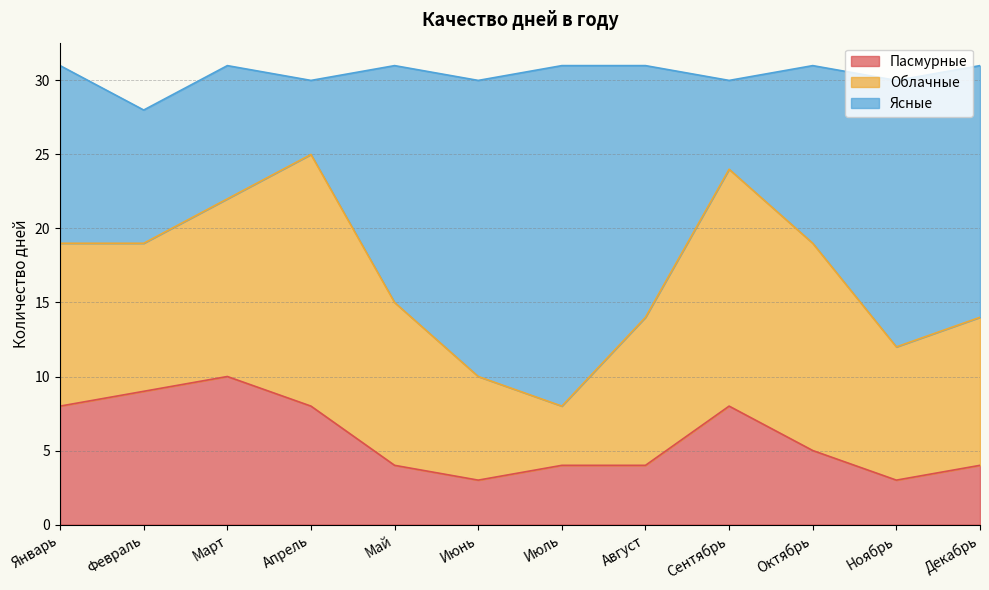

What is the total value across all series at Август?

31